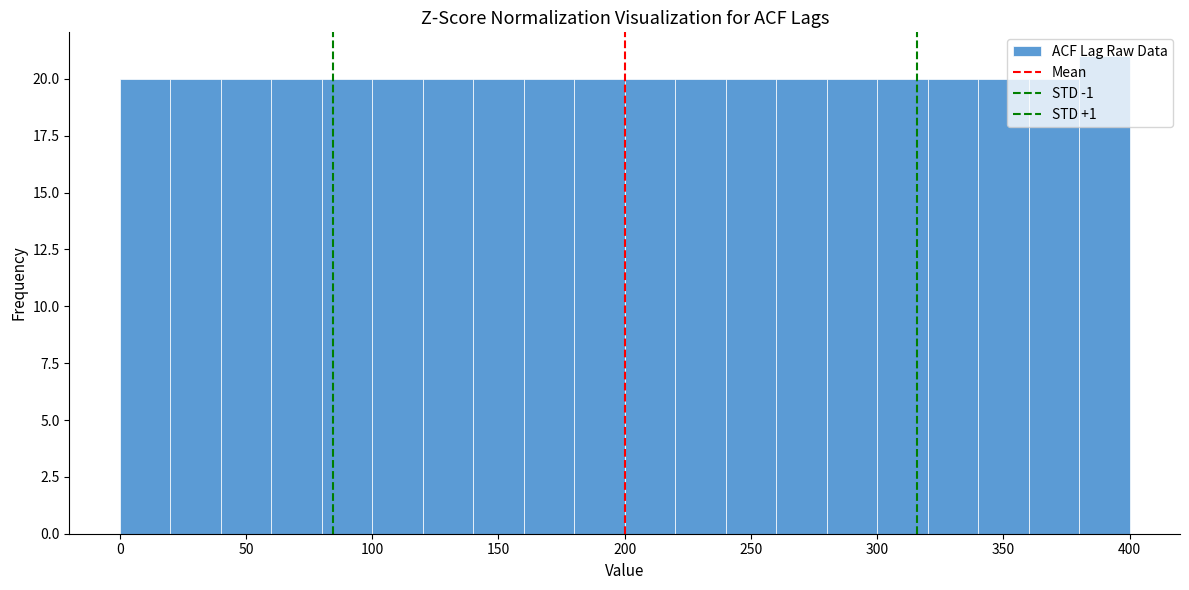

What is the height of the bar covering 320 to 340 on the x-axis? The values are not printed on the chart, so give them approximately, as read against the axis.

20